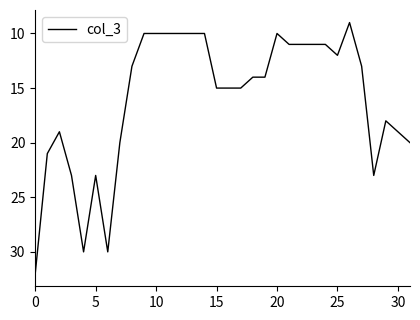

What is the minimum value shown in the chart?

9